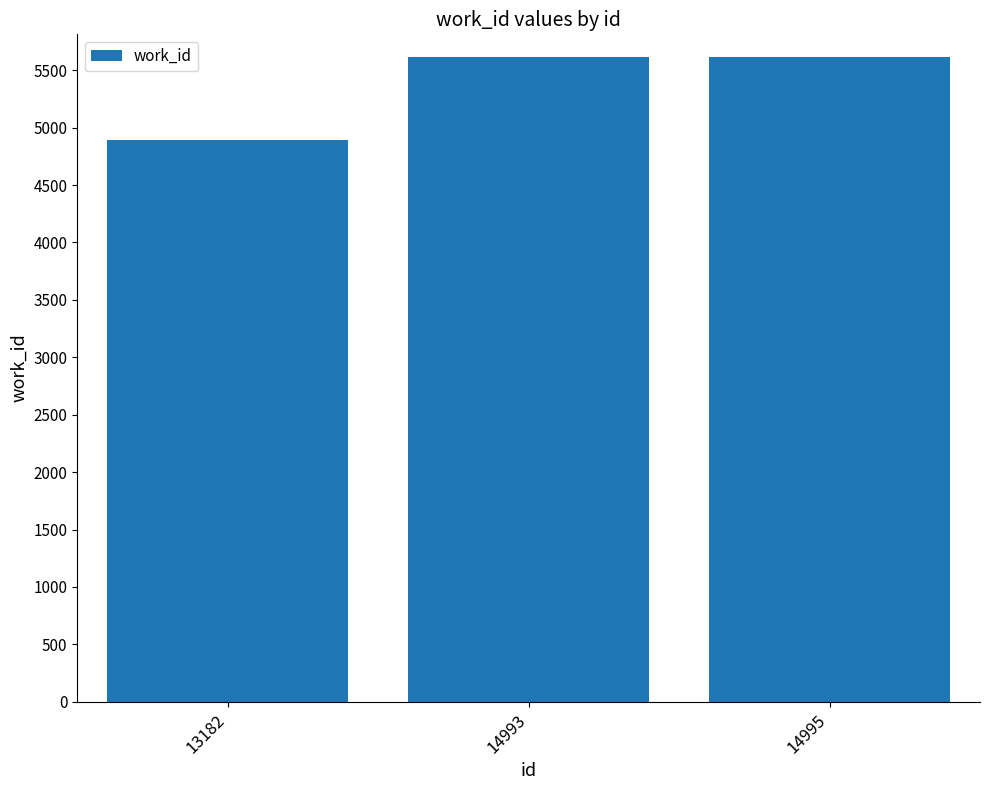

What is the sum of the values at 13182 and 14995?

10504